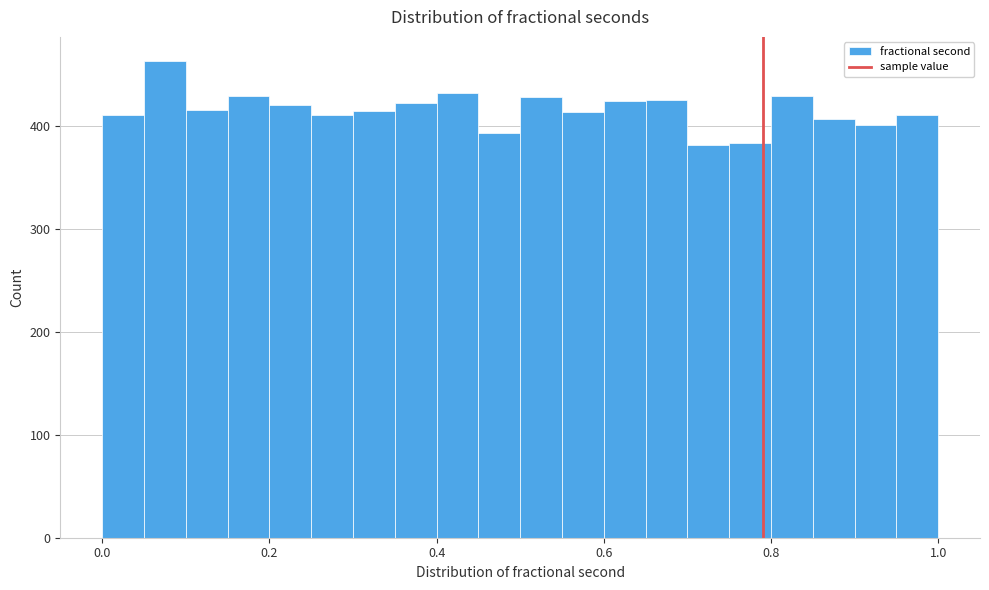

Around what value on the x-axis is the tallest bar? Give the approximate position of its centre, as read against the axis.

0.08